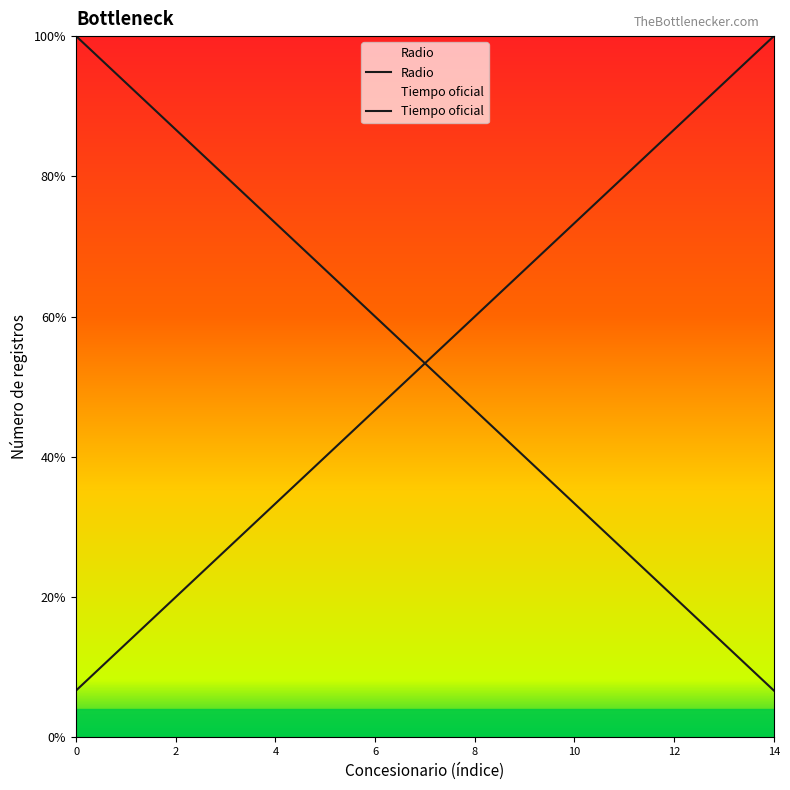

What are all the series names shown in the legend?

Radio, Tiempo oficial